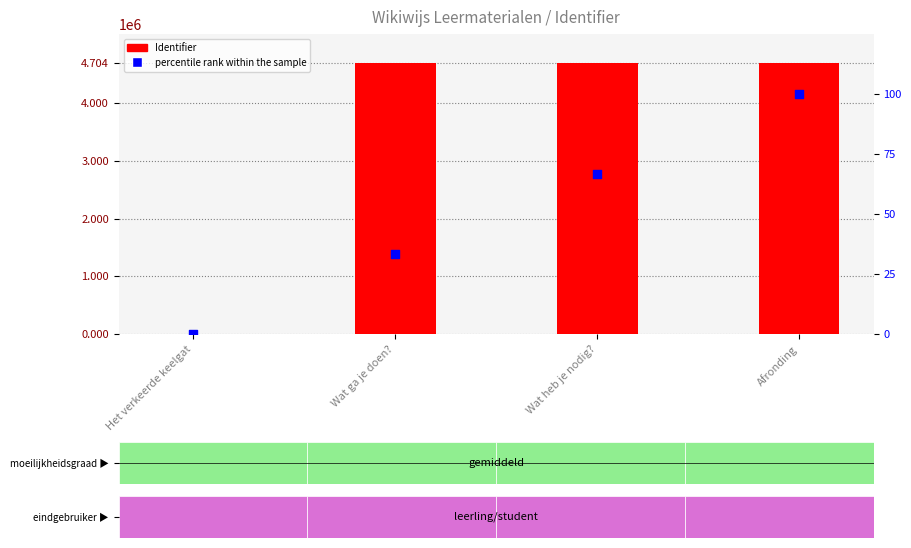

Which series has the largest Y range (max minus min)?

Identifier